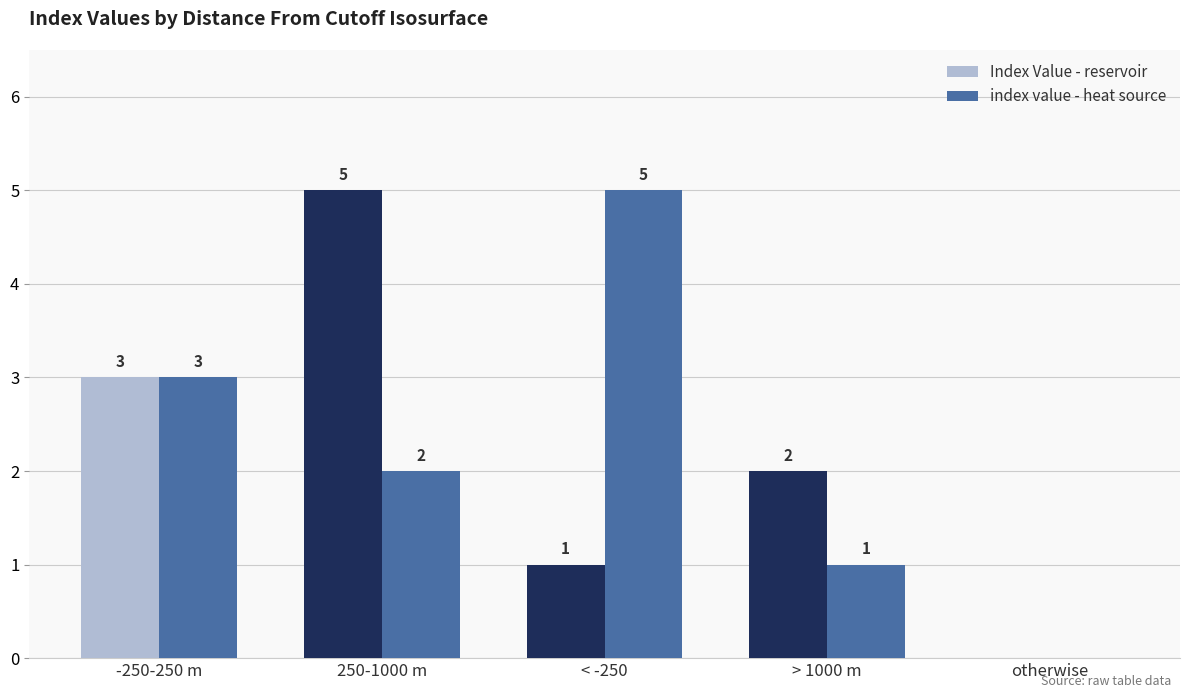

How many values in index value - heat source are above zero?

4